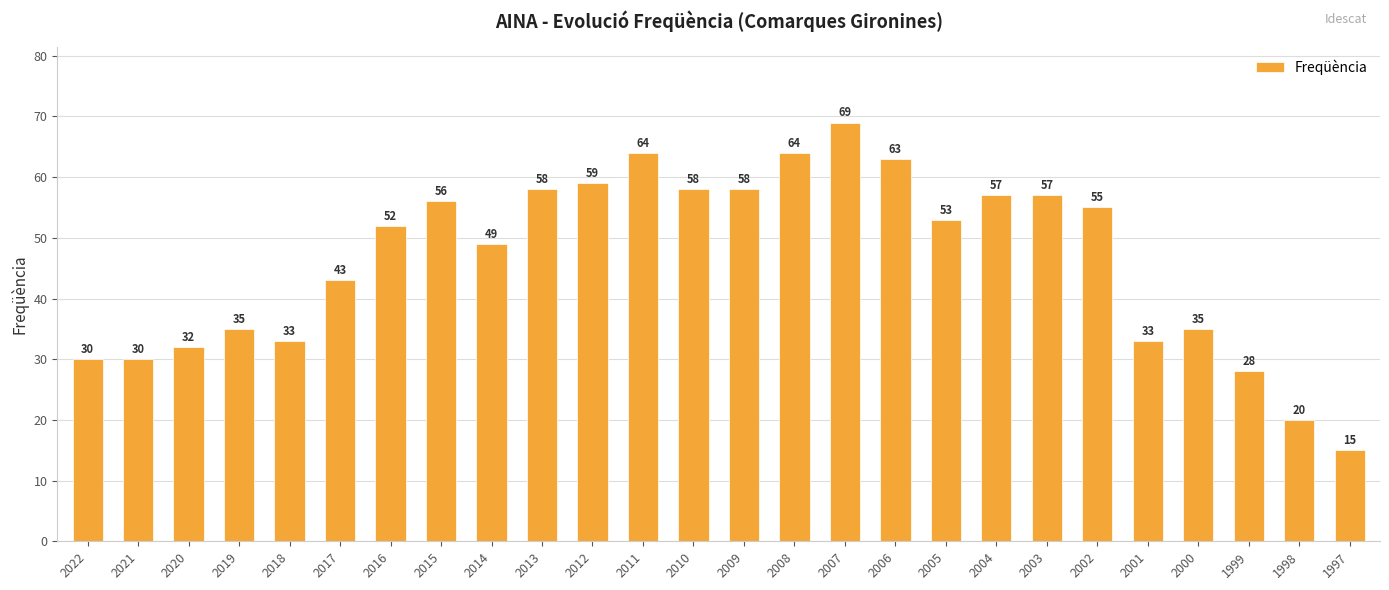

What is the sum of all values?

1206